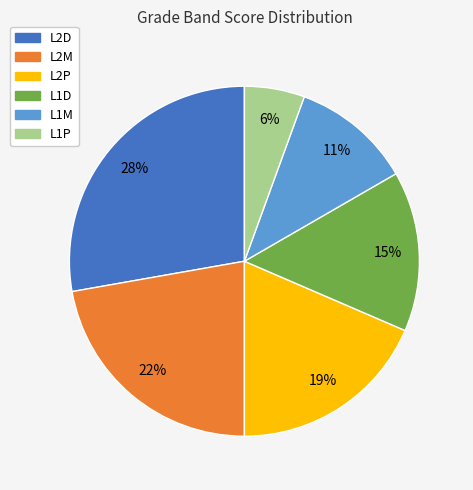

What percentage is the L2D slice, to the nearest percent?

28%